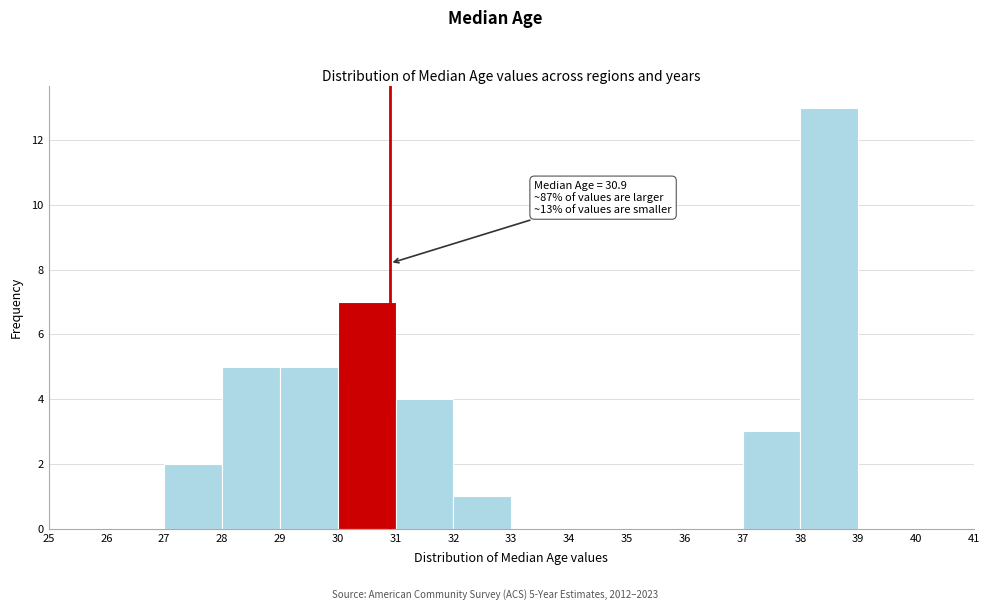

Over which range of the x-axis is the bar tallest?

38 to 39